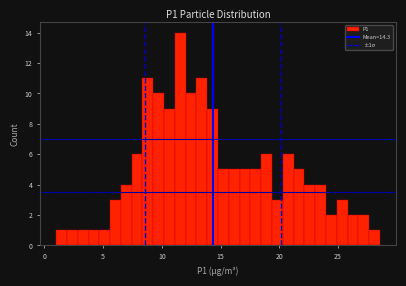

Read against the x-axis, roughly where is the centre of the tallest bar?

11.5